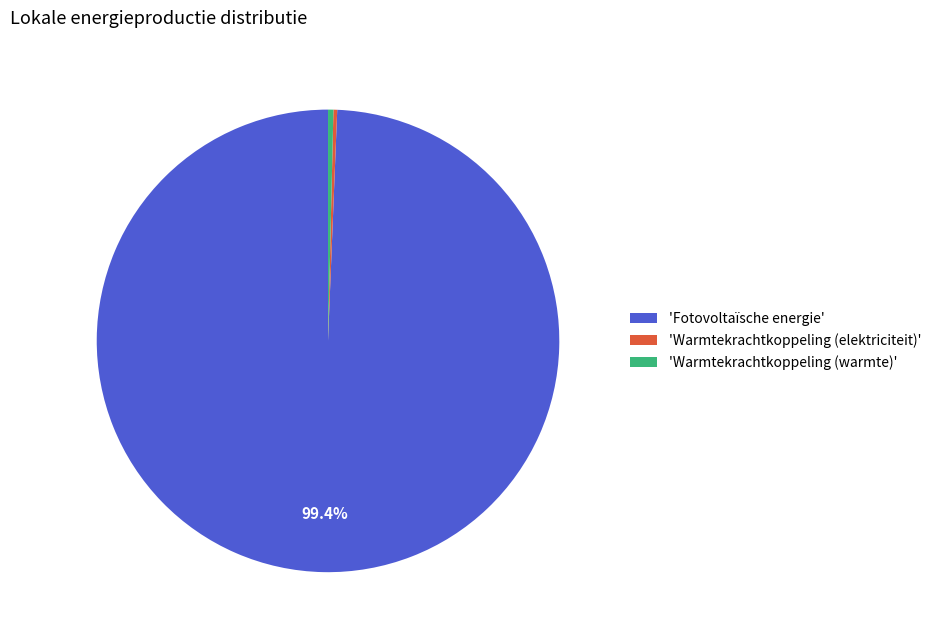

Does 'Warmtekrachtkoppeling (warmte)' represent more than half of the total?

No